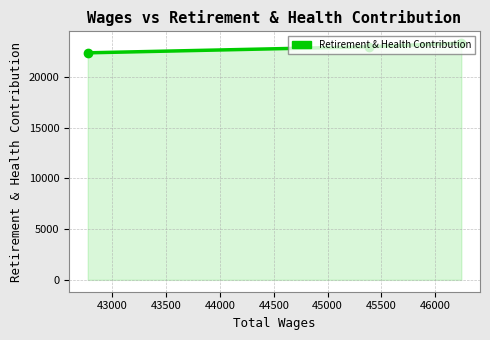

What is the value of the 3rd point from the left?

23323